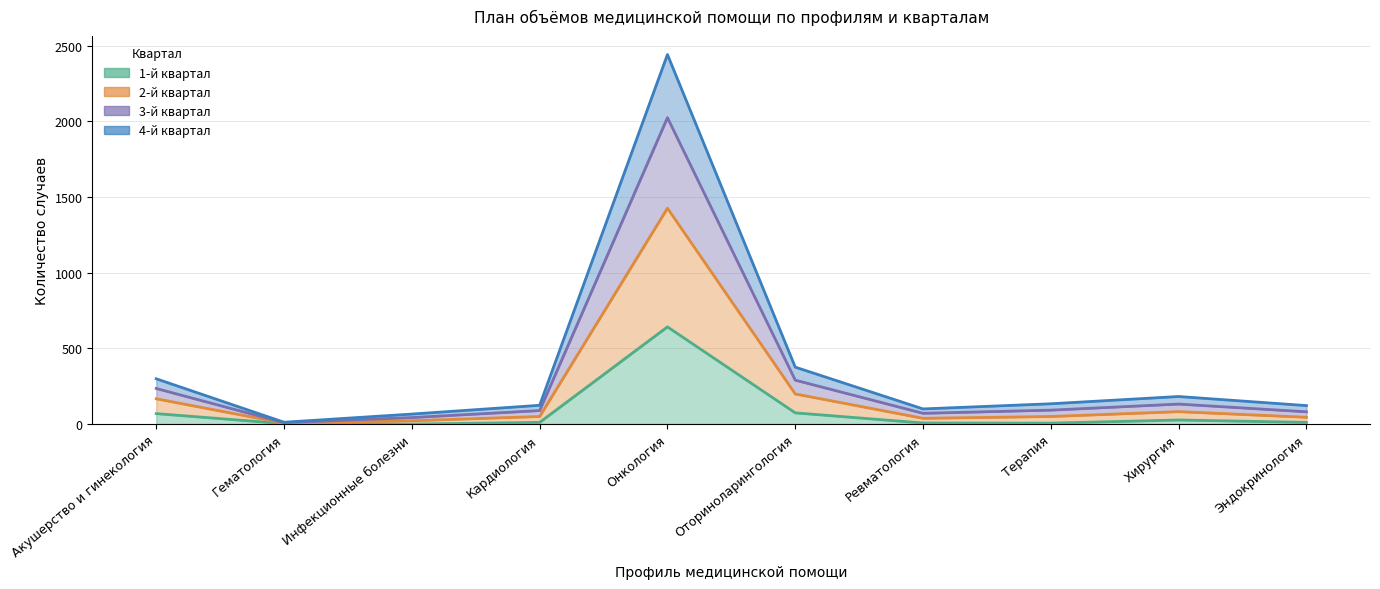

List the labels in order of 1-й квартал value, smallest first.

Инфекционные болезни, Гематология, Терапия, Ревматология, Кардиология, Эндокринология, Хирургия, Акушерство и гинекология, Оториноларингология, Онкология